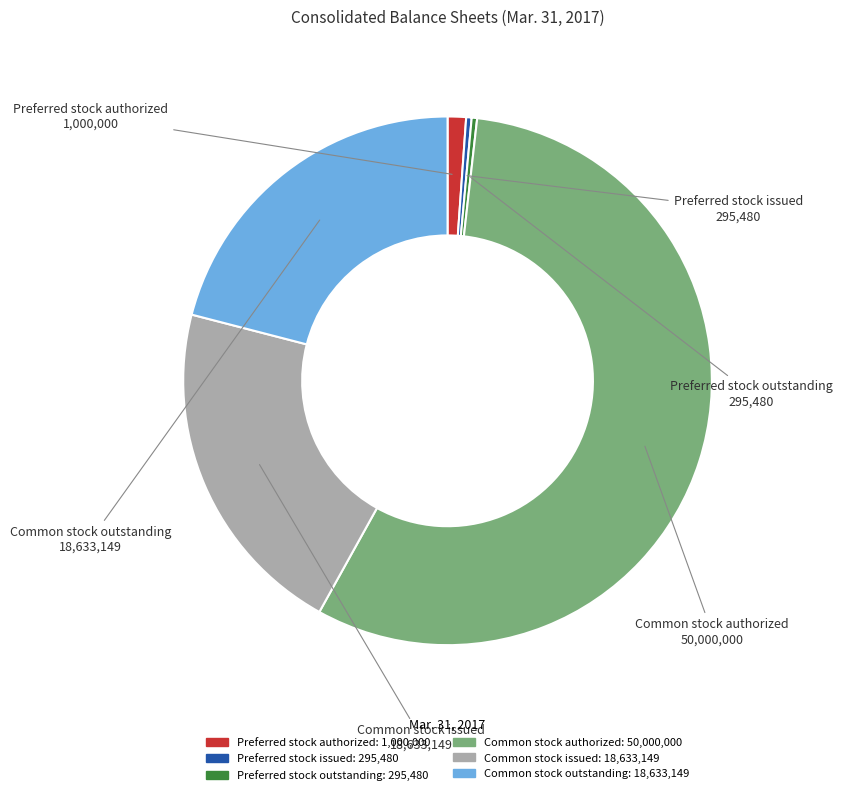

What is the largest slice in the pie chart?

Common stock authorized